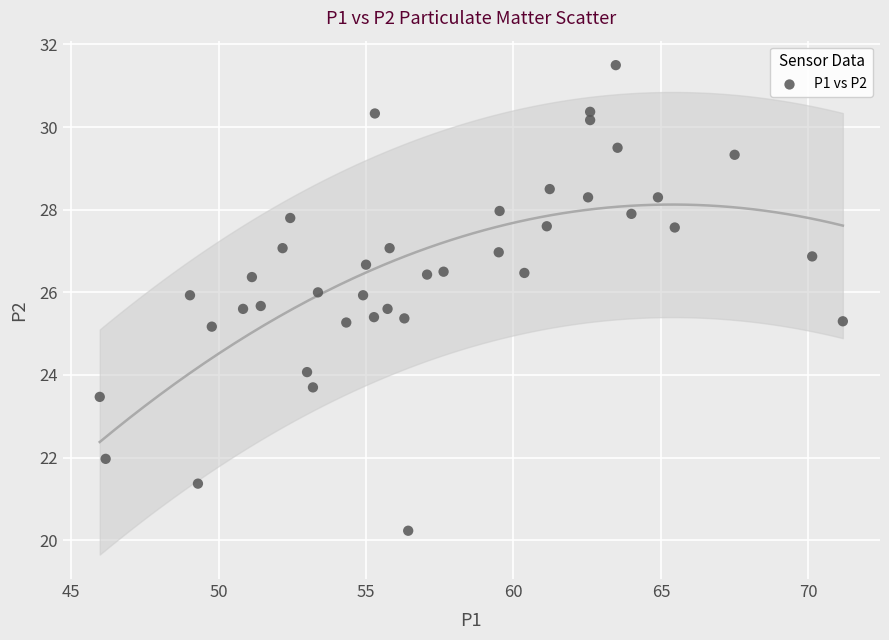

What is the range of X values (max minus min)?

25.2